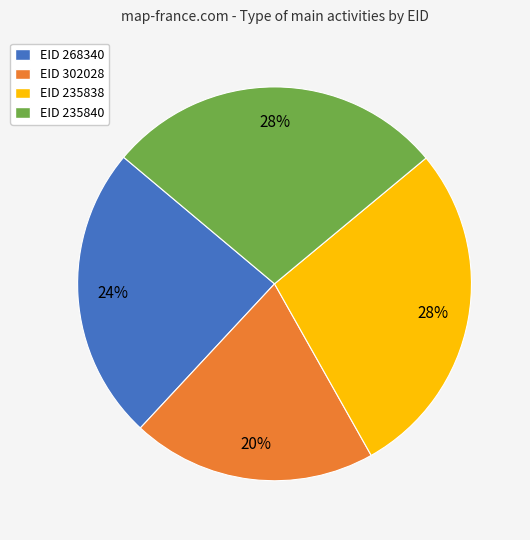

True or false: EID 235840 accounts for 14% of the total.

False